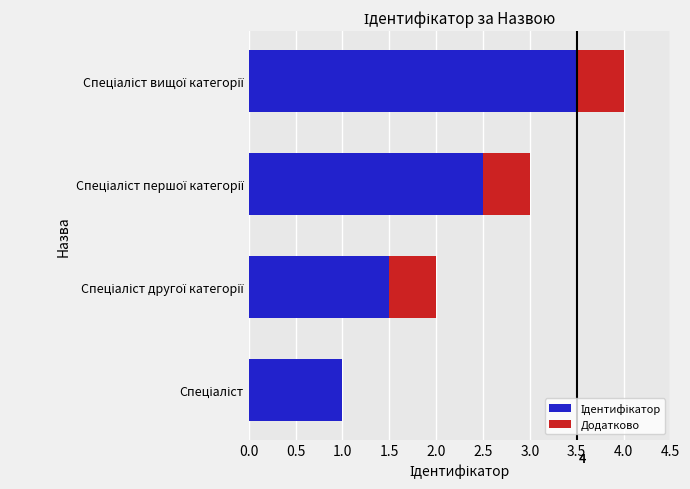

Count the number of data series in this chart.

2